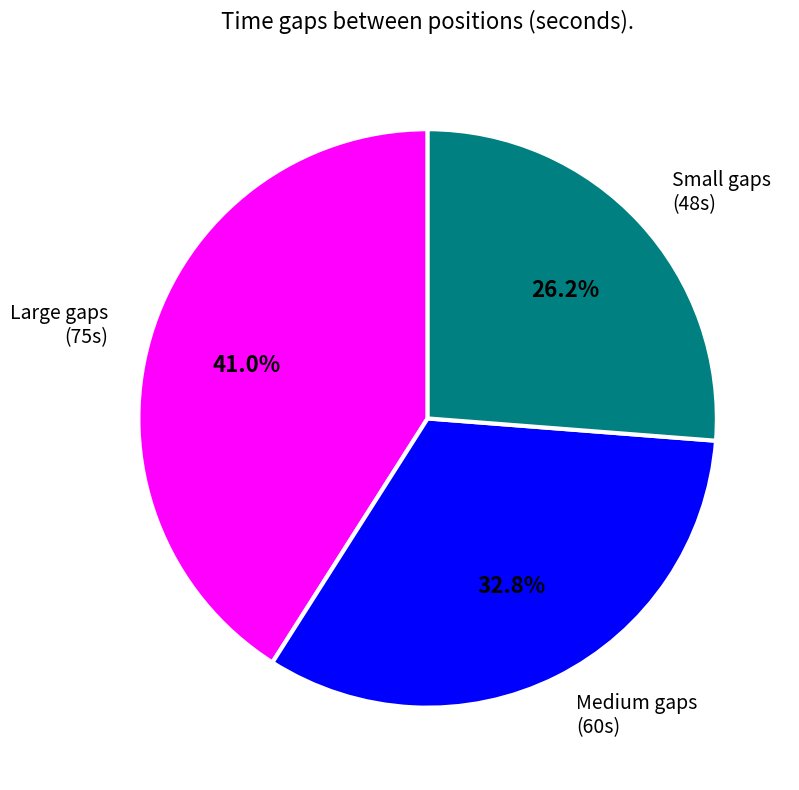

What is the largest slice in the pie chart?

Large gaps (75s)